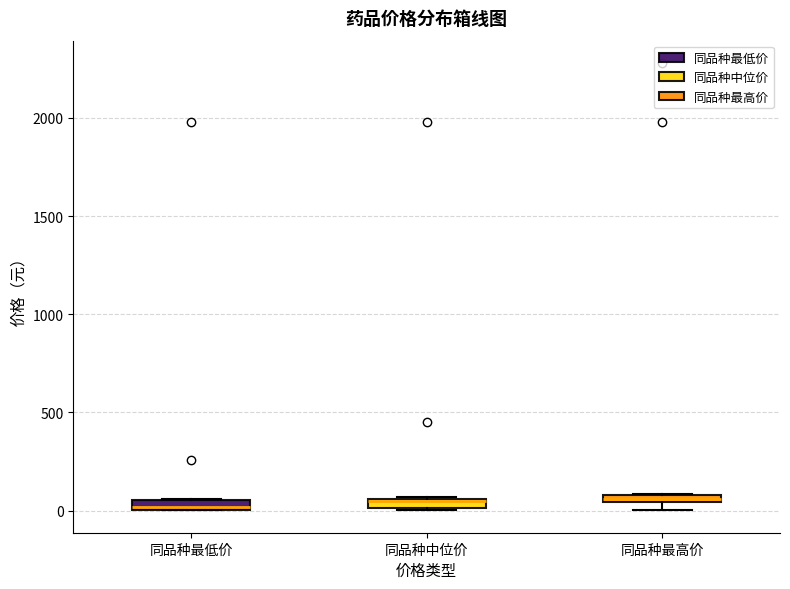

Where is the upper edge of the box for 同品种中位价 on the y-axis? The values are not printed on the chart, so give them approximately, as read against the axis.

50